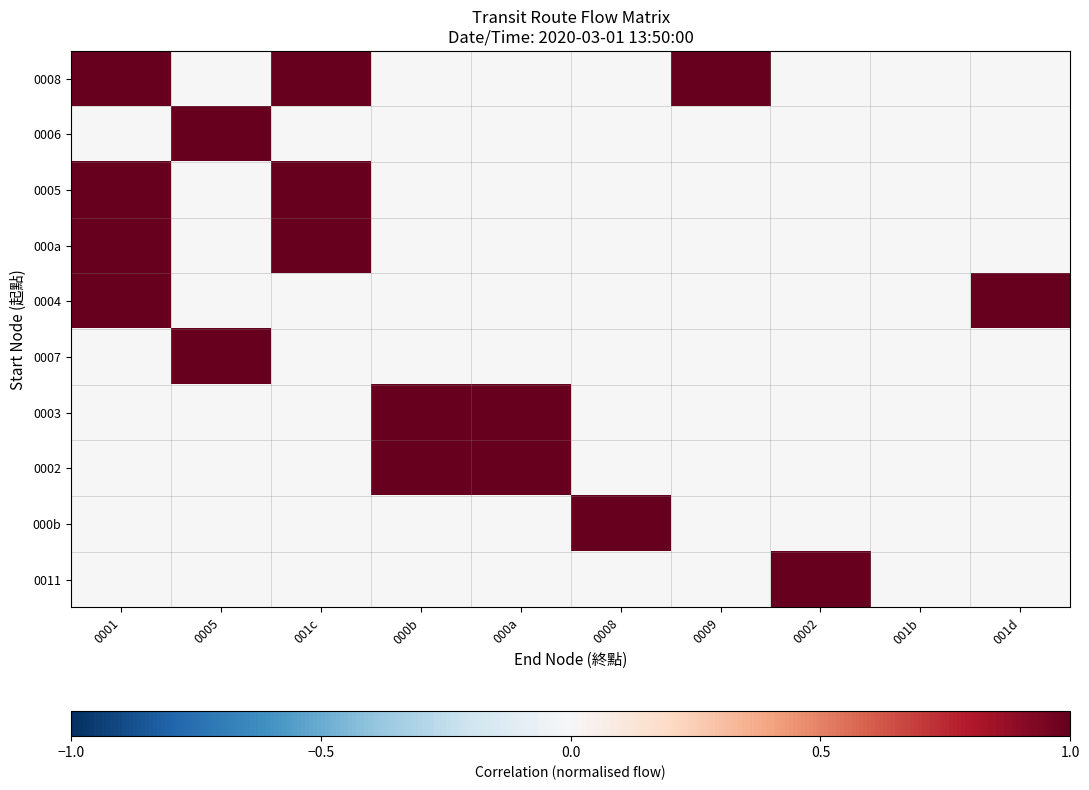

Which has a higher value, 0008 or 001b?

0008